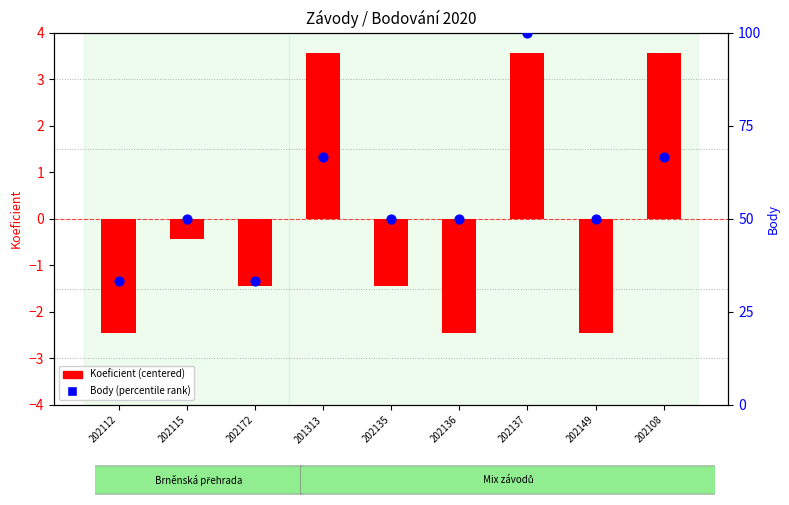

Which series has the largest total across all categories?

Body (percentile)